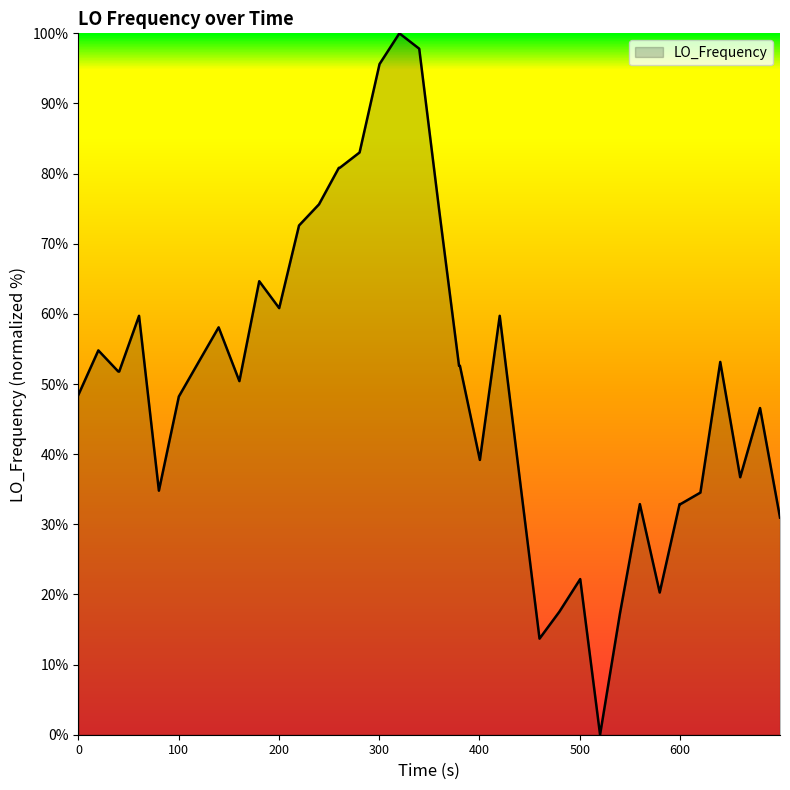

What is the greatest value displayed?

100.0